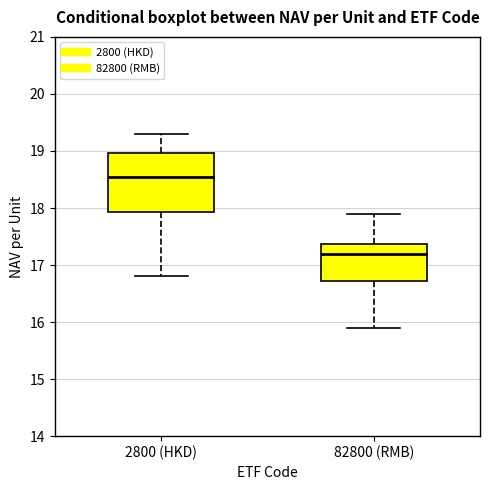

Where does the lower whisker of the box for 82800 (RMB) end on the y-axis? The values are not printed on the chart, so give them approximately, as read against the axis.

15.9